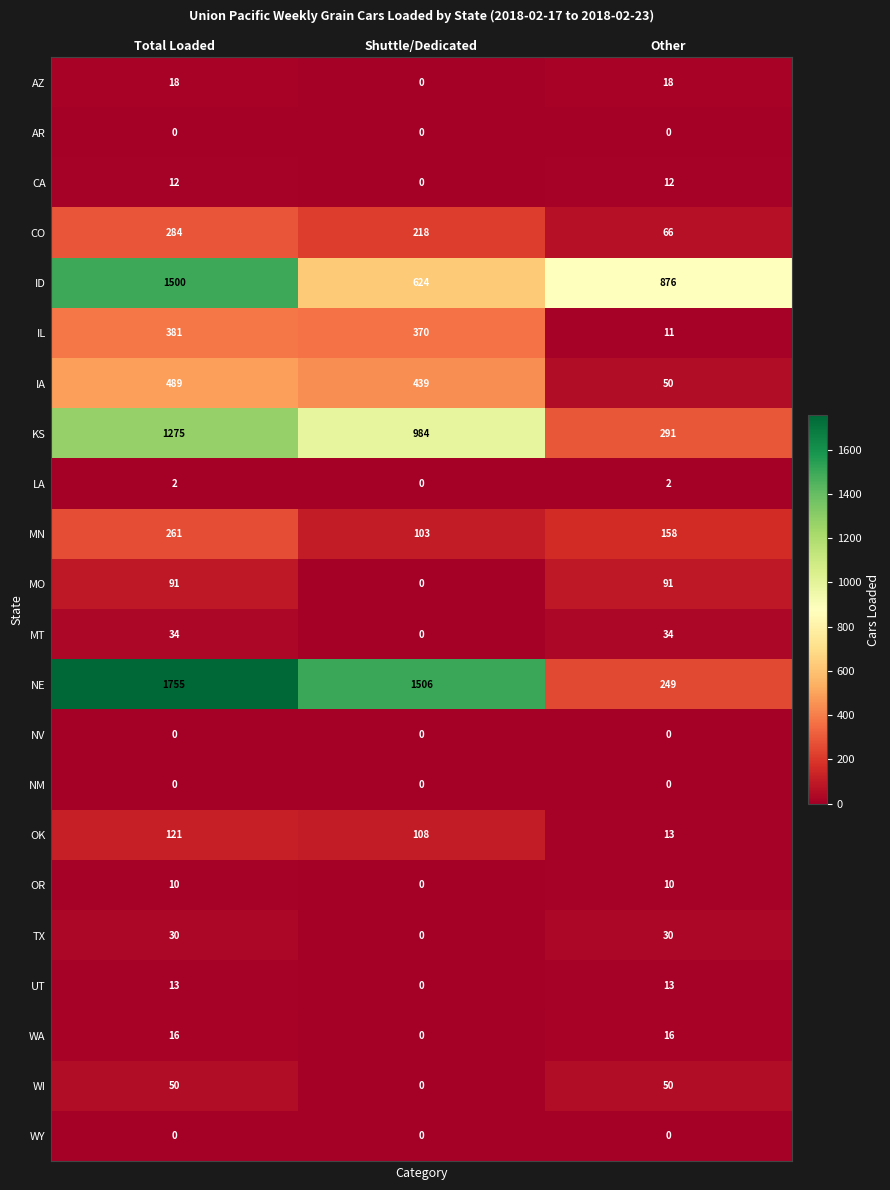

How many values in the OK series are below 108?

1